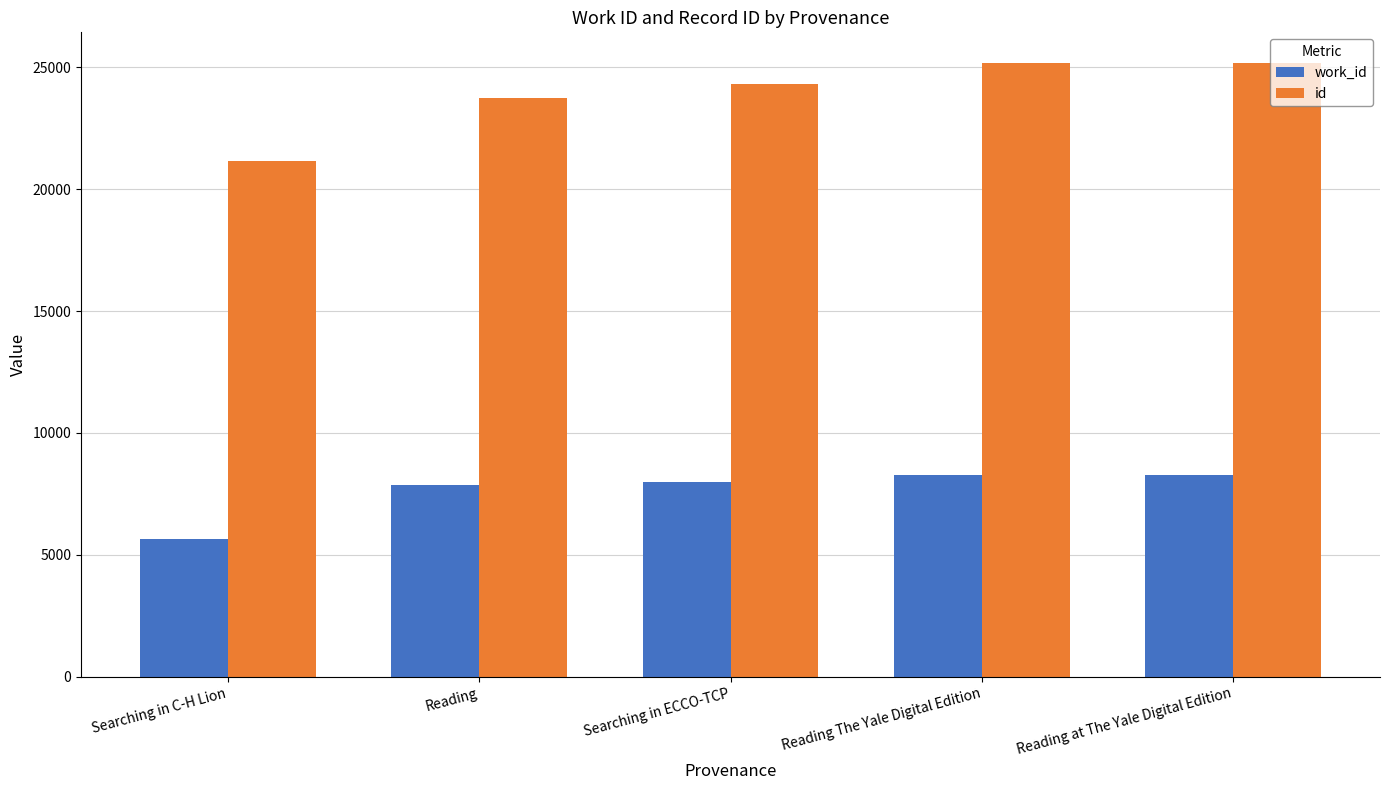

What is the maximum value for id?

25167